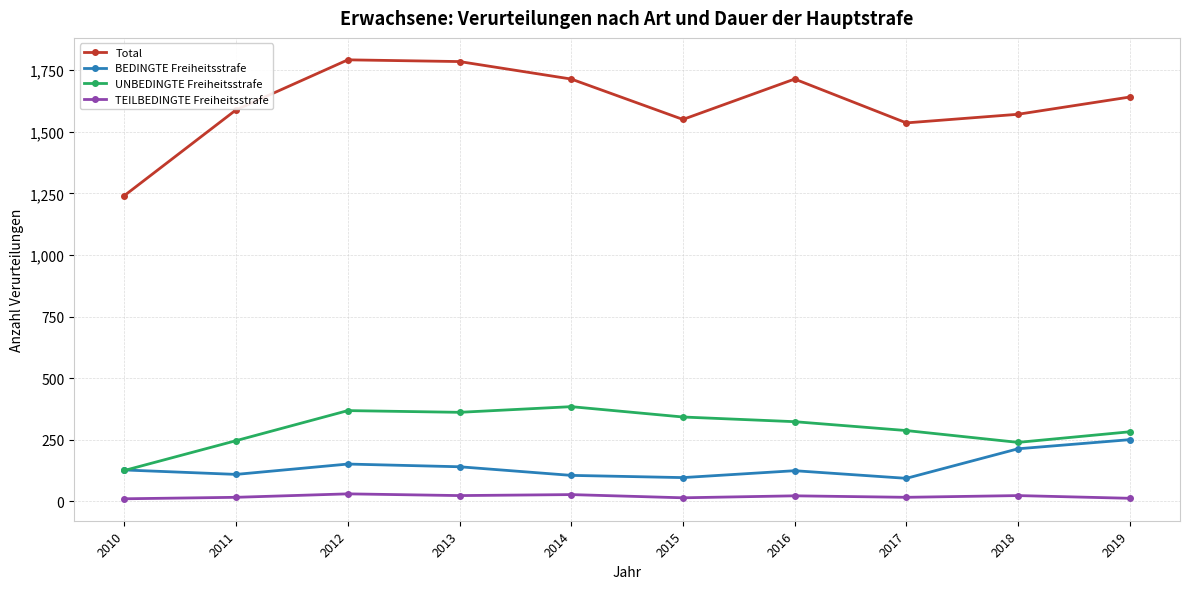

List the series in order of their peak value, highest first.

Total, UNBEDINGTE Freiheitsstrafe, BEDINGTE Freiheitsstrafe, TEILBEDINGTE Freiheitsstrafe